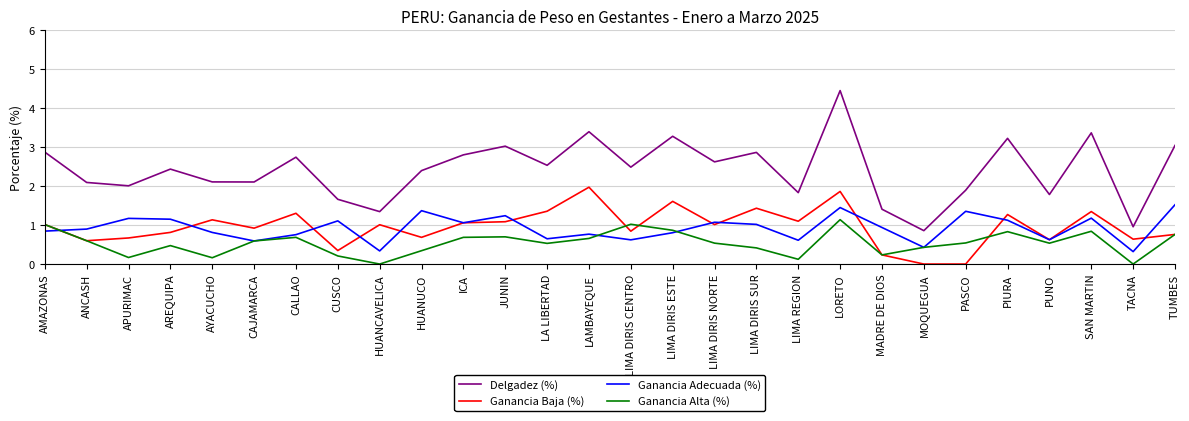

At how many categories does at least one series exceed 3?

7